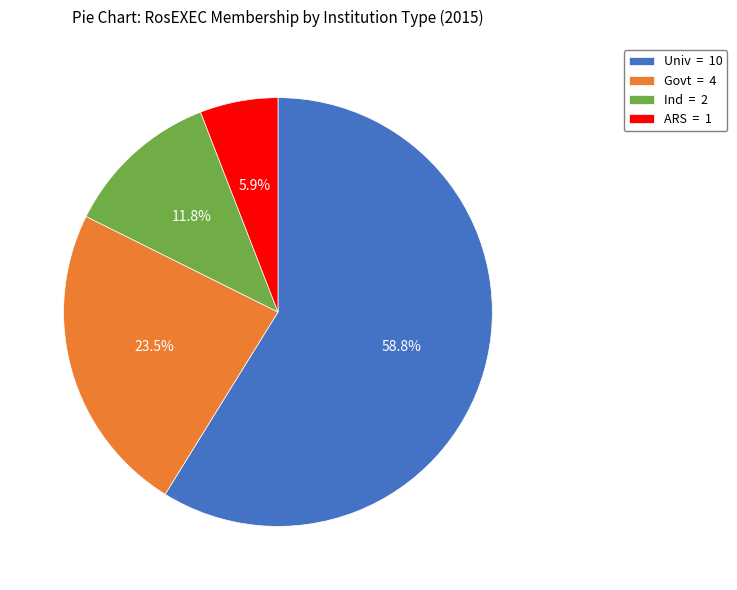

To the nearest percent, what is the combined percentage of Ind and ARS?

18%